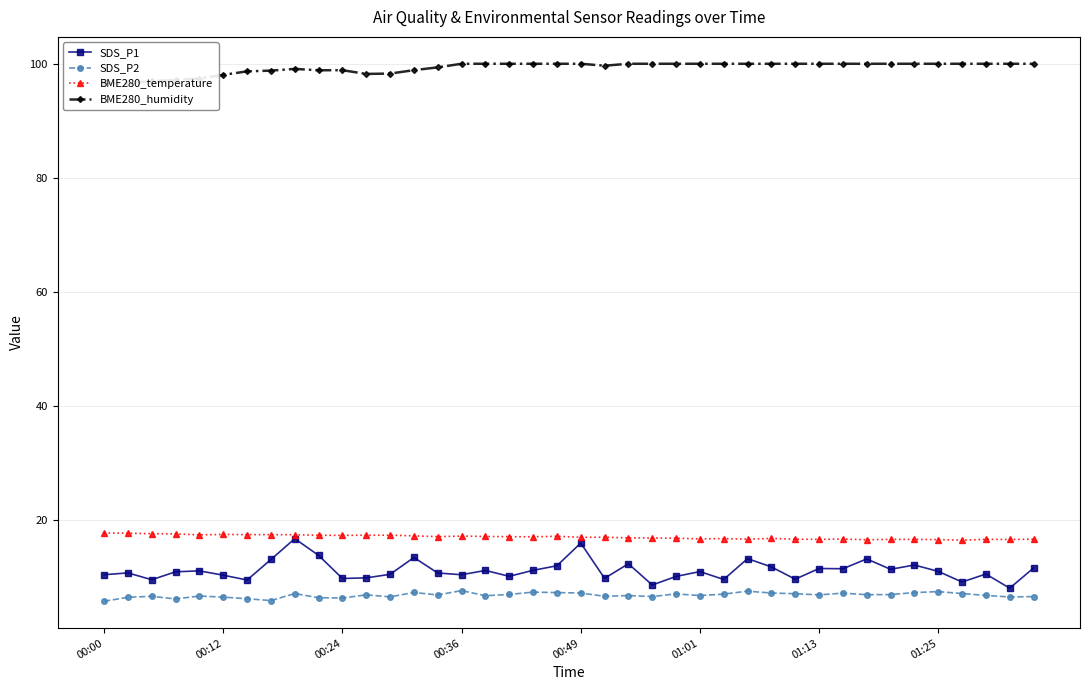

In SDS_P1, how many points are higher than both neighbors (excluding endpoints)?

13